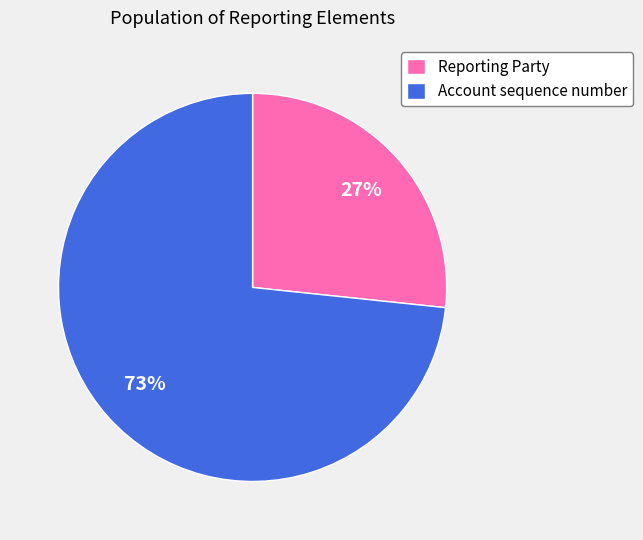

Which category has the biggest portion of the pie?

Account sequence number